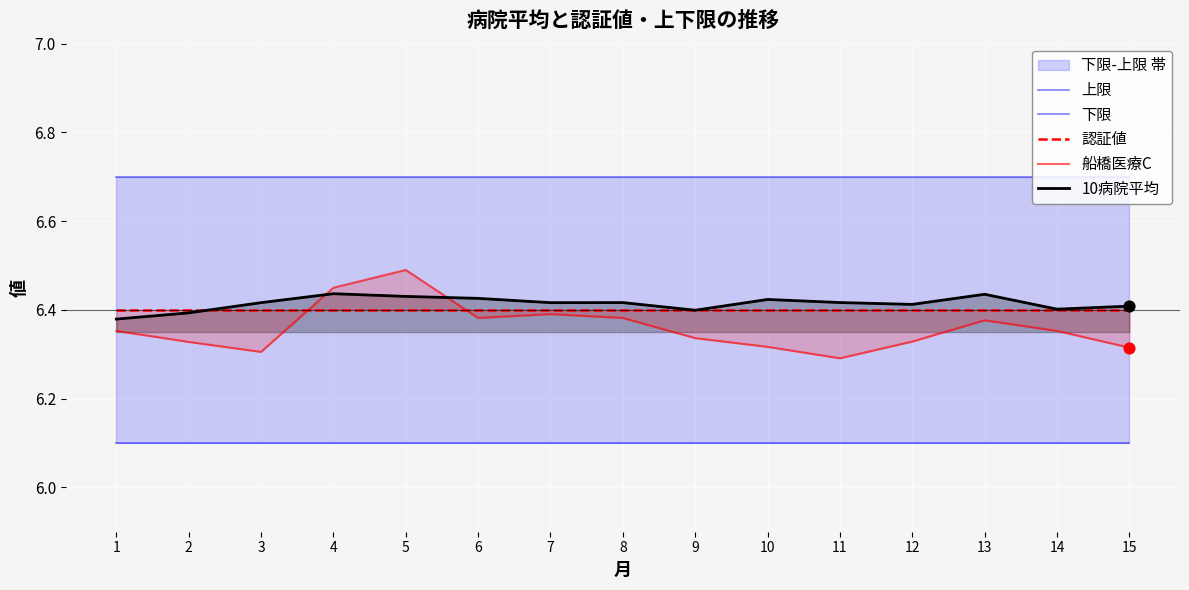

Which series has the largest total across all categories?

上限